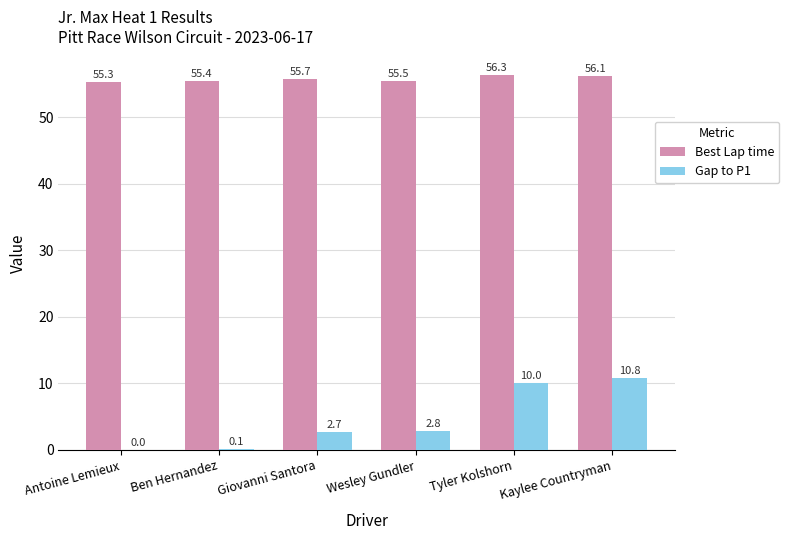

At which label does Gap to P1 first exceed 2?

Giovanni Santora